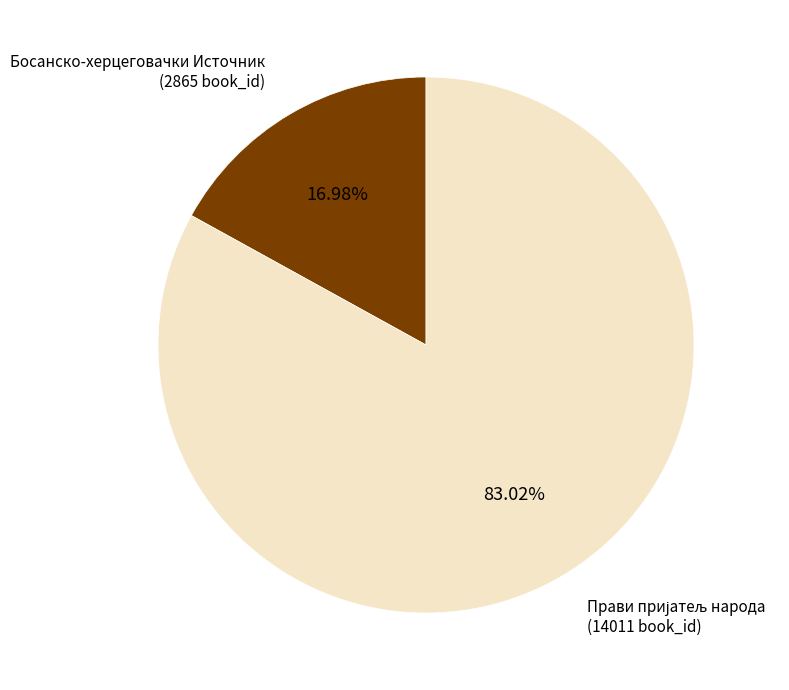

Is there any slice that represents more than half of the pie?

Yes